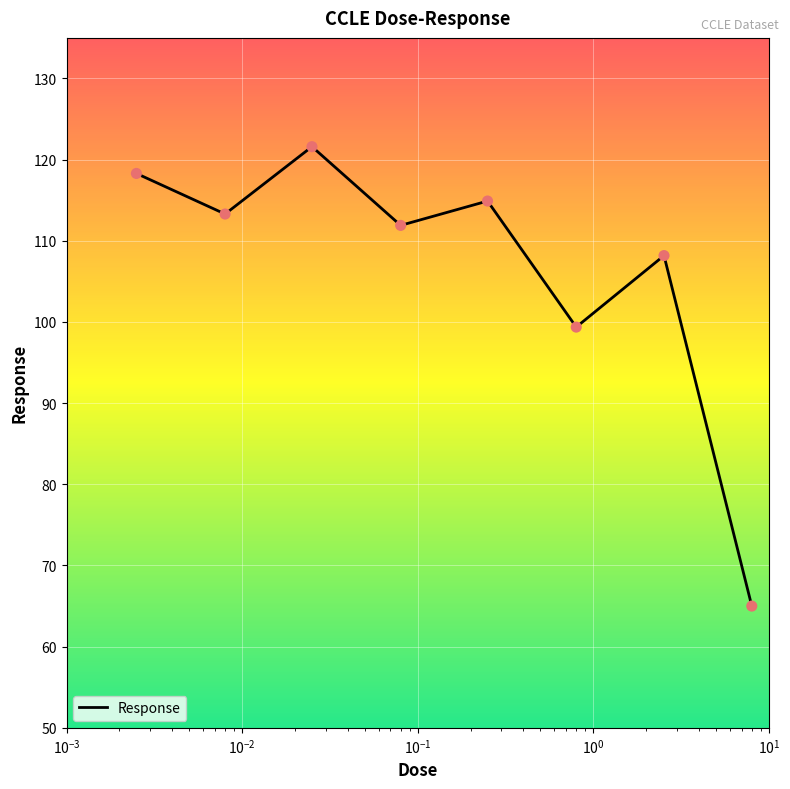

What is the greatest value displayed?

121.6